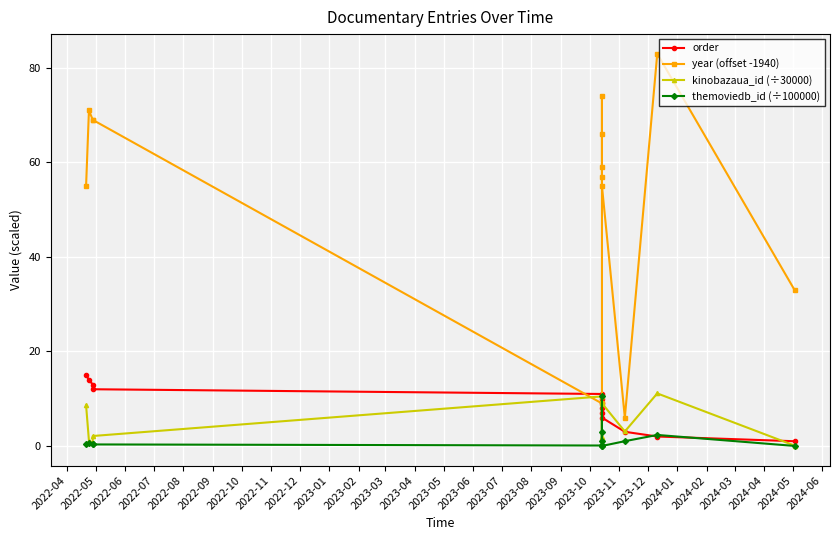

How many data points in themoviedb_id (÷100000) are above 0?

12